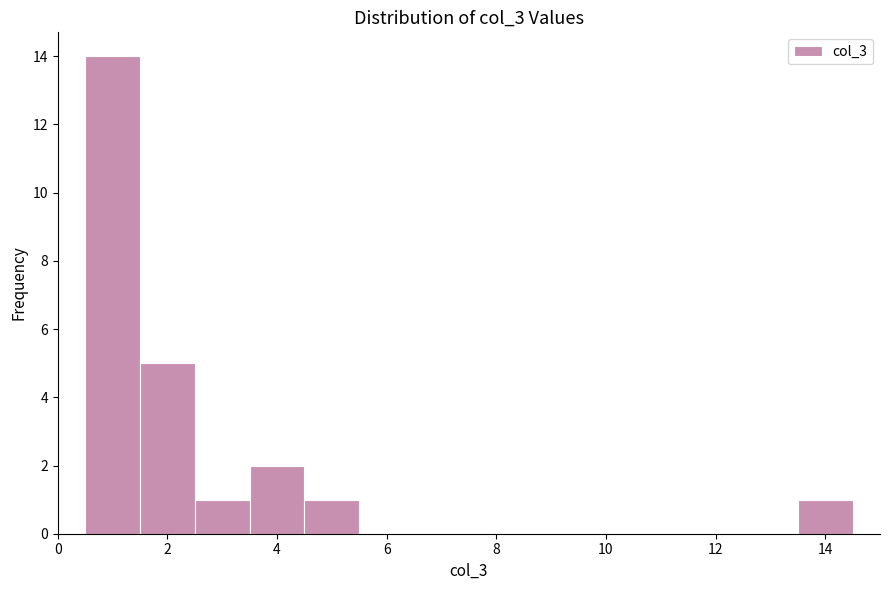

Which range on the x-axis has the tallest bar?

0.5 to 1.5